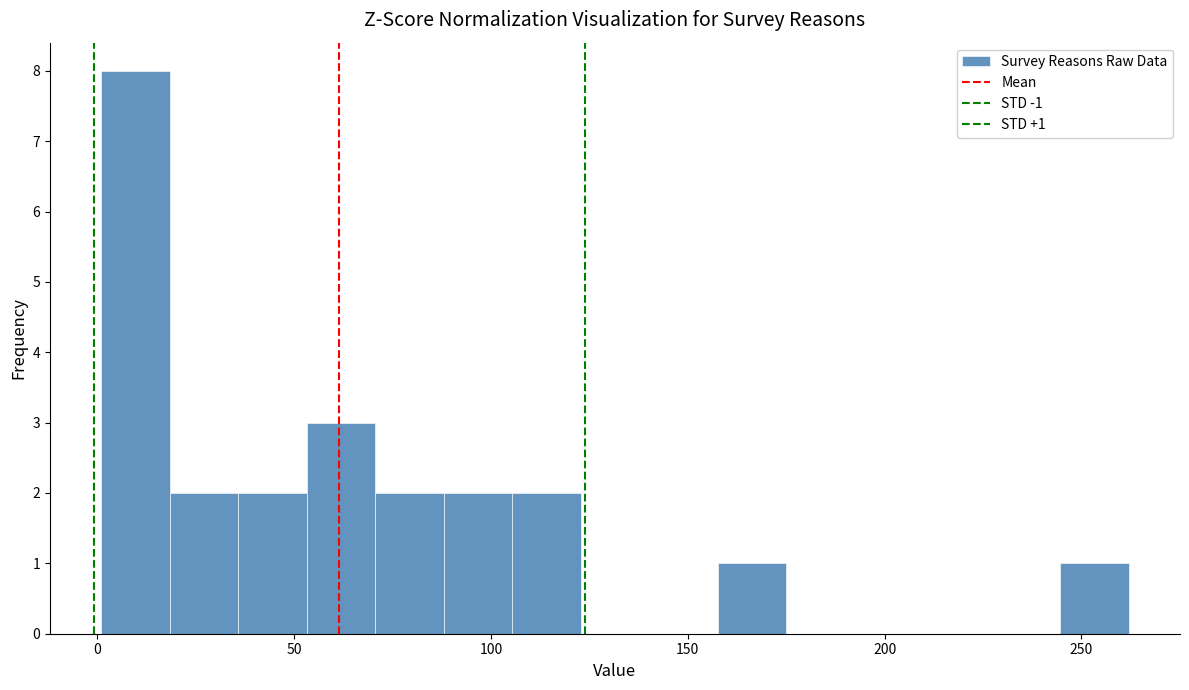

Around what value on the x-axis is the tallest bar? Give the approximate position of its centre, as read against the axis.

10